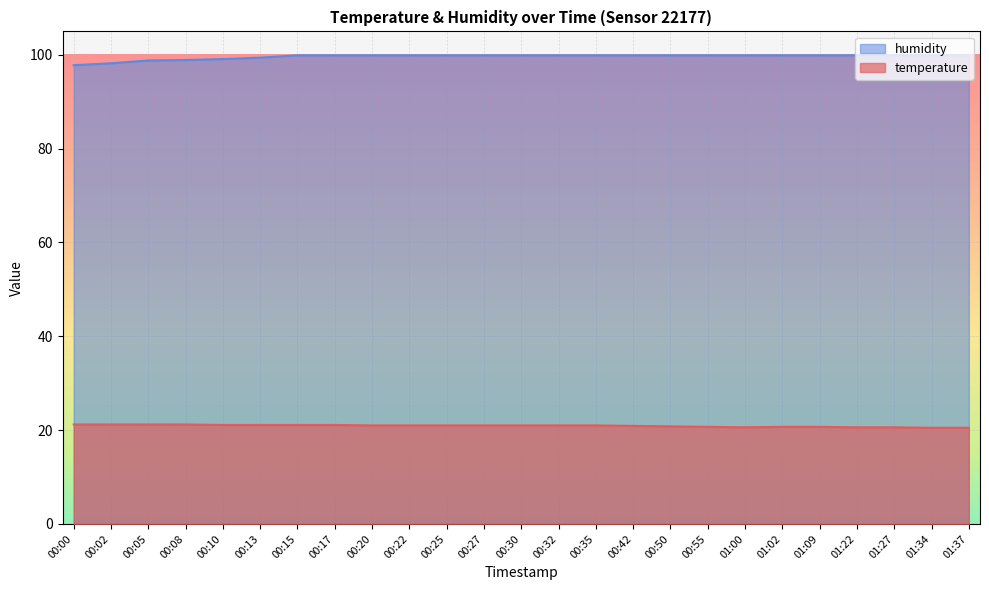

Does the chart display data point markers on the line(s)?

No